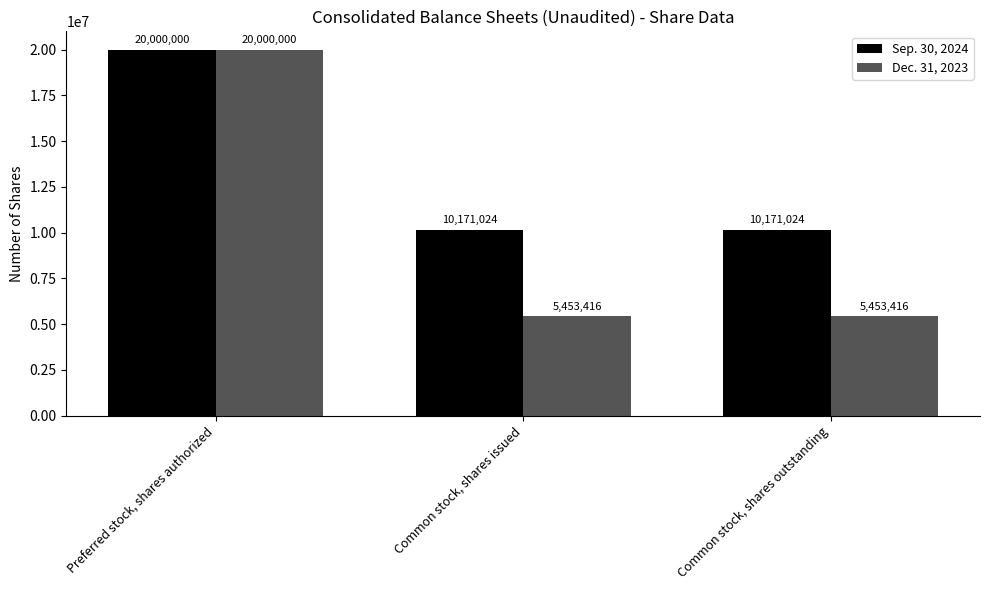

Reading right to left, what are all the values shown in this chart?

Sep. 30, 2024: Common stock, shares outstanding=10171024	Common stock, shares issued=10171024	Preferred stock, shares authorized=20000000
Dec. 31, 2023: Common stock, shares outstanding=5453416	Common stock, shares issued=5453416	Preferred stock, shares authorized=20000000